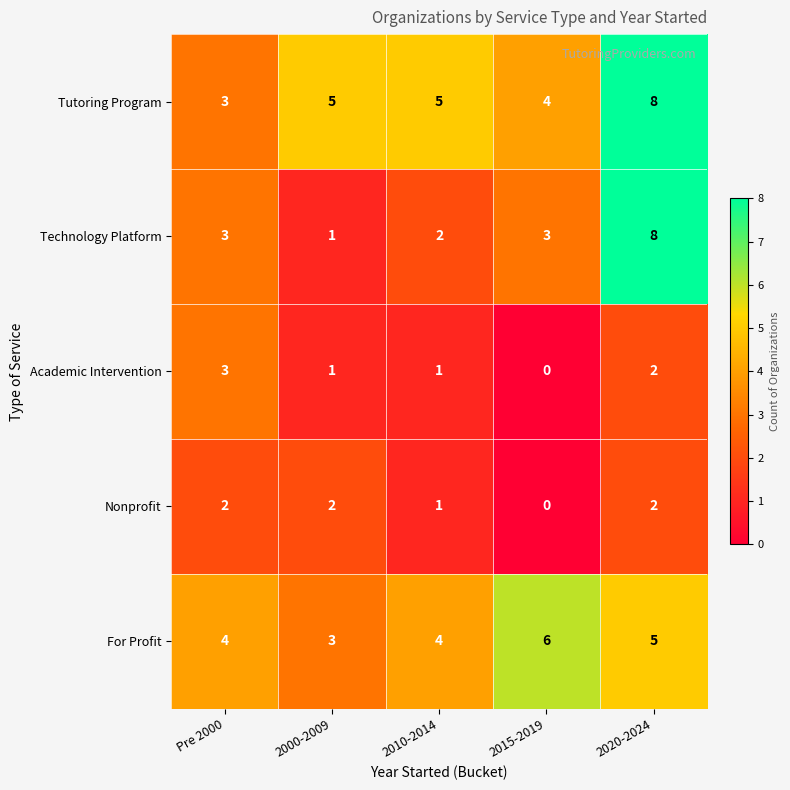

Count the number of data series in this chart.

5